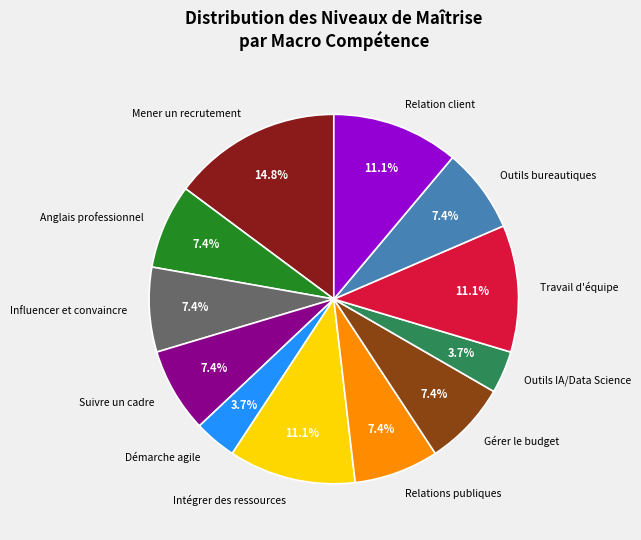

What percentage do Relation client and Démarche agile together represent?

14.8%